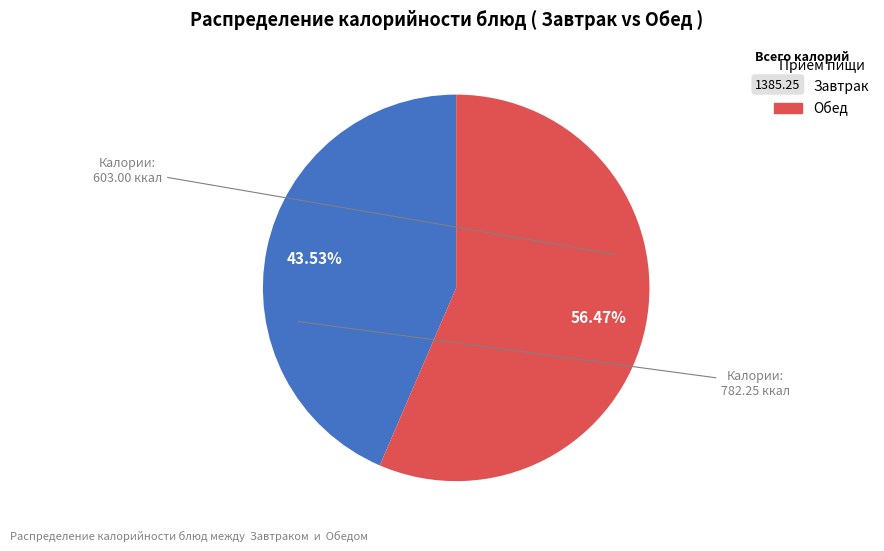

Does any single category account for the majority?

Yes